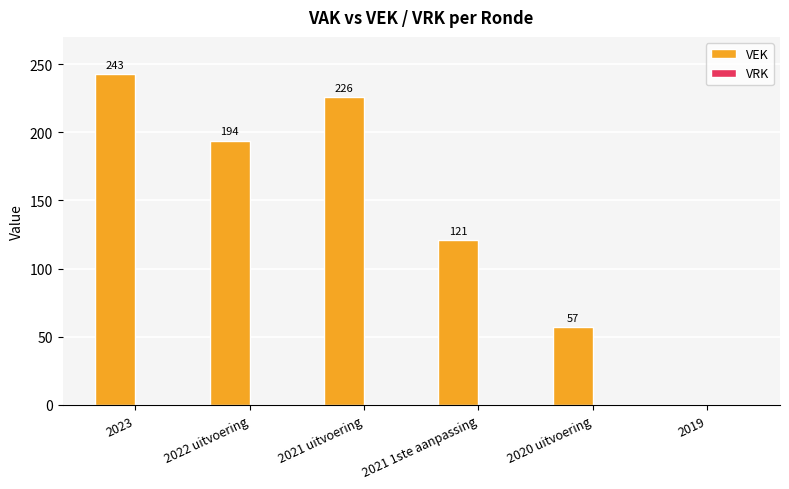

Which label corresponds to the largest value in the chart?

2023